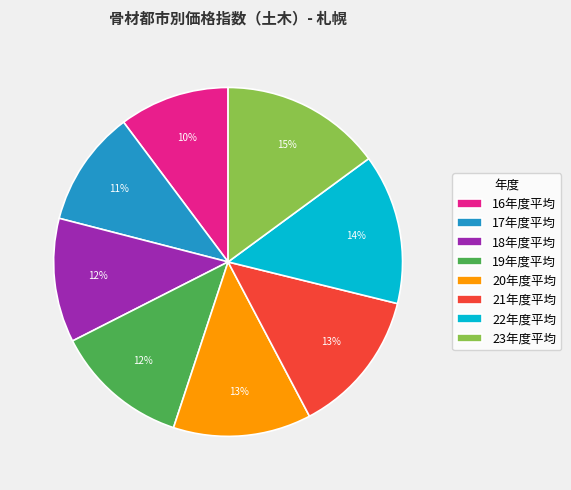

Approximately how many times larger is the value at 23年度平均 compared to 19年度平均?

1.2